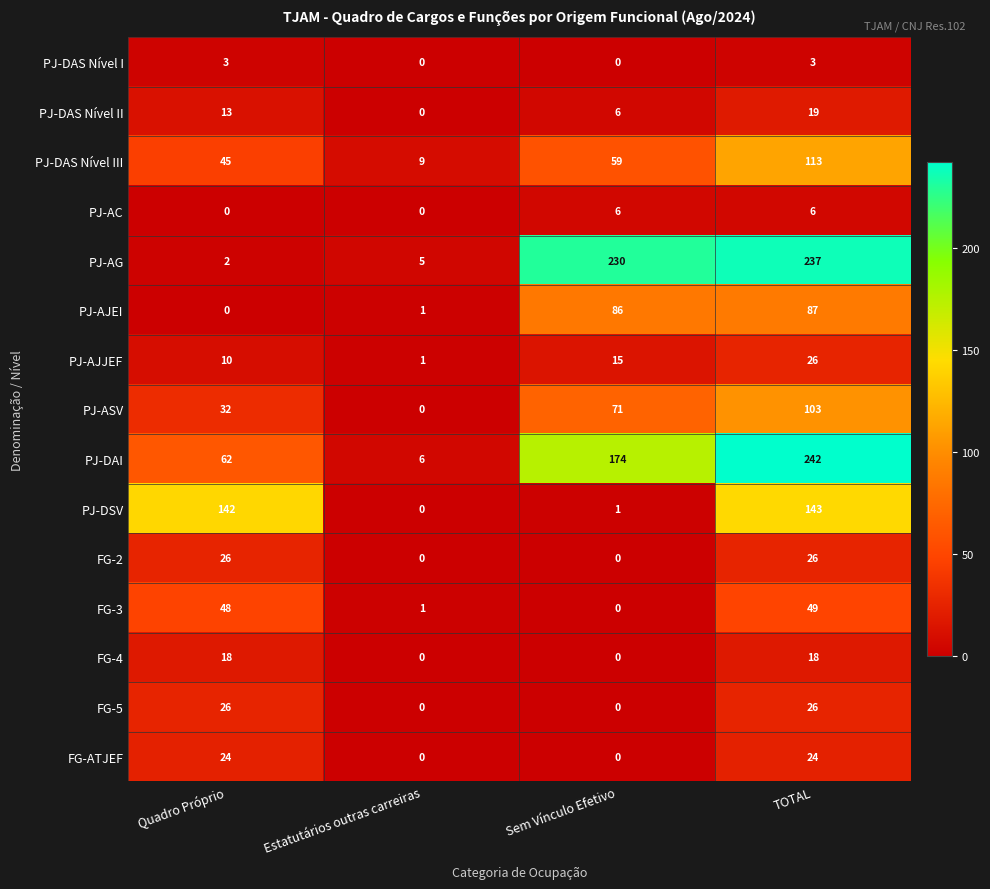

True or false: PJ-DAS Nível III has a value of 9 at Estatutários outras carreiras.

True